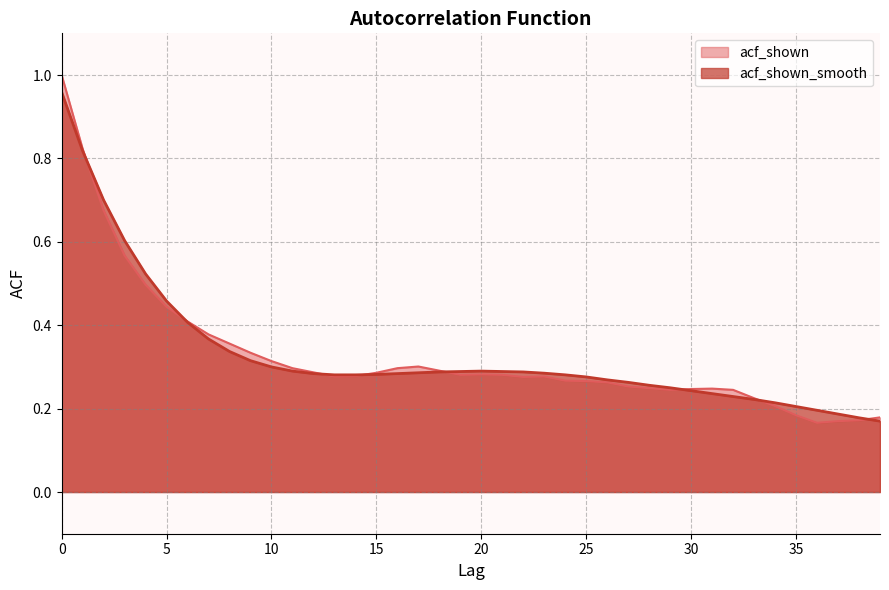

Which category has the lowest value in the acf_shown series?

36